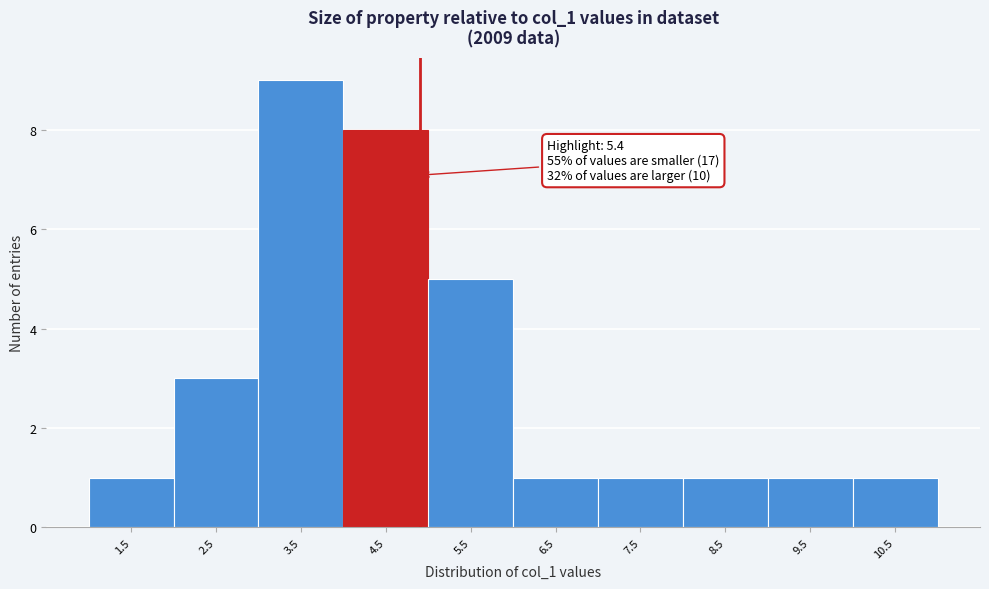

Reading left to right, list all the values displayed in this chart.

1.5=1	2.5=3	3.5=9	4.5=8	5.5=5	6.5=1	7.5=1	8.5=1	9.5=1	10.5=1